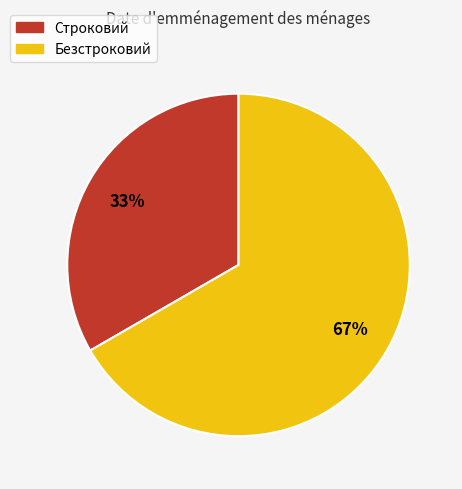

Which slice represents more than half of the pie?

Безстроковий